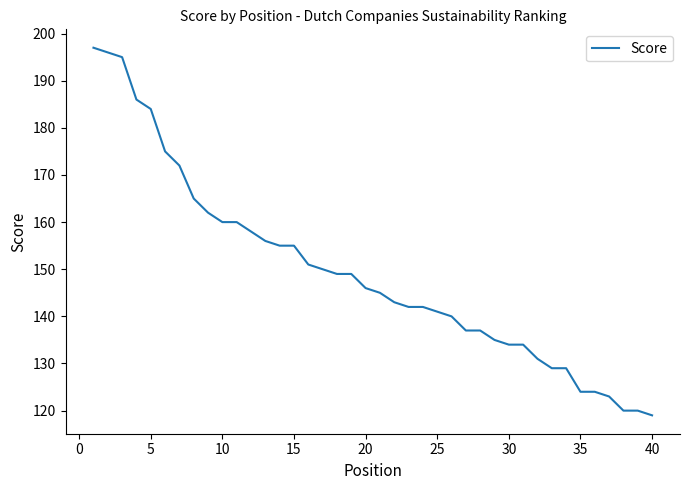

What is the maximum value shown in the chart?

197